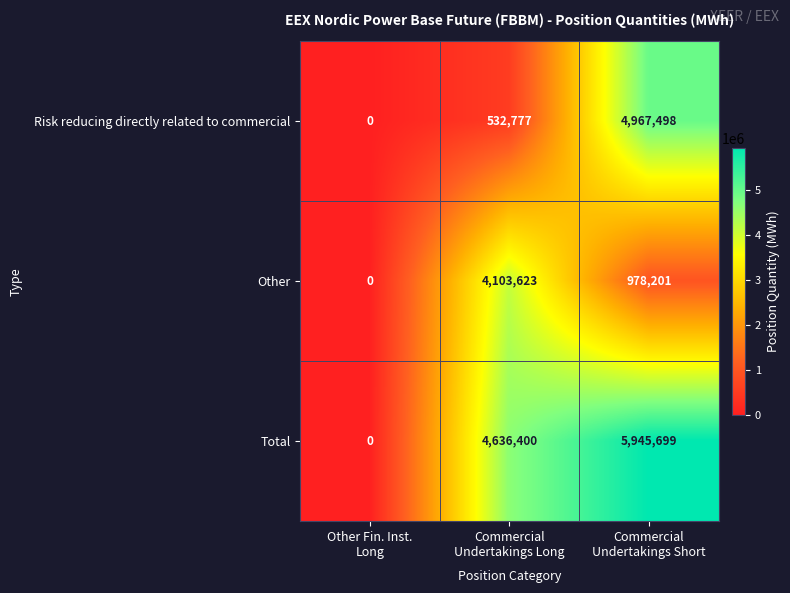

Rank the series by their maximum value, from lowest to highest.

Other, Risk reducing directly related to commercial, Total